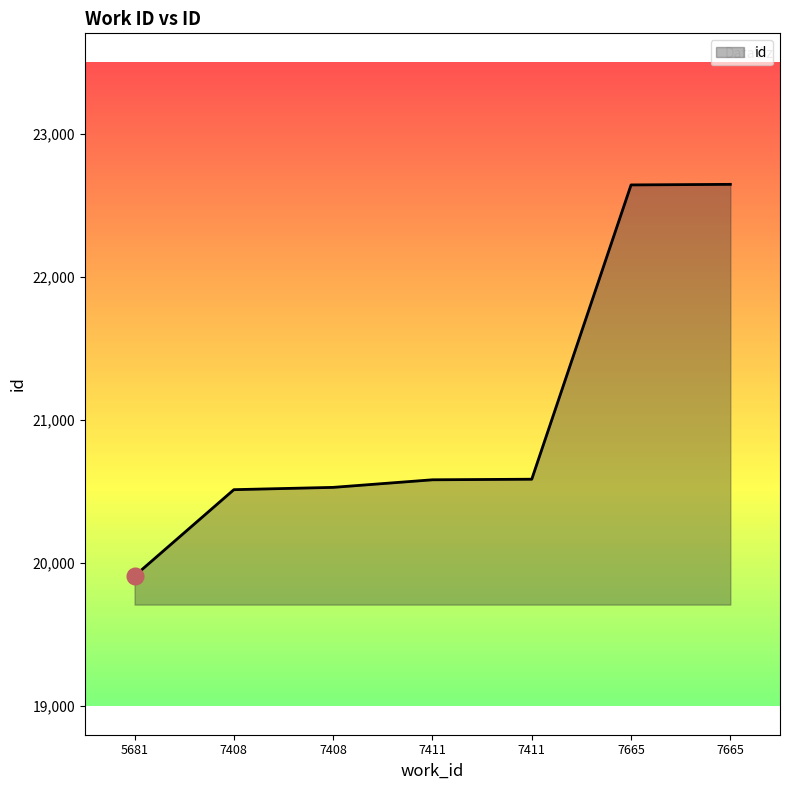

True or false: the data shows 12906 at 7665.

False